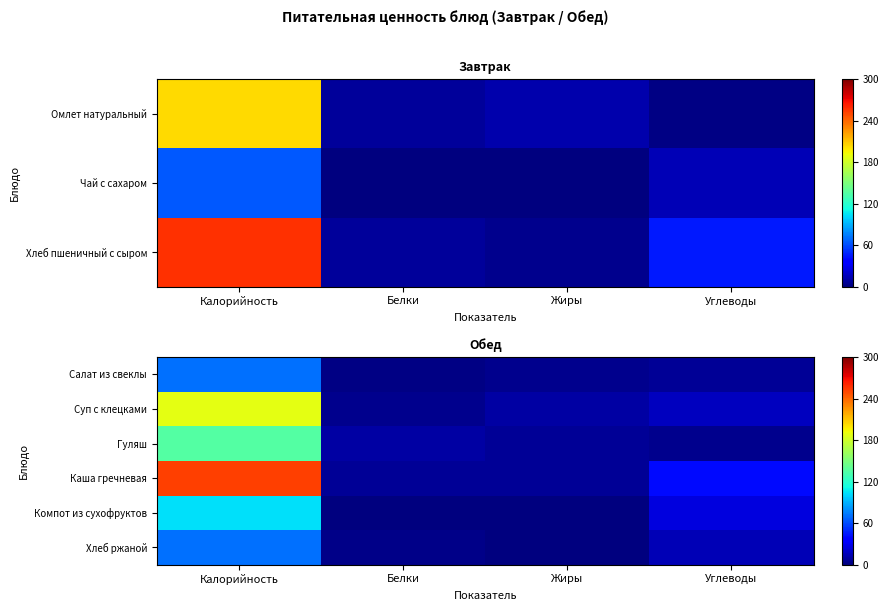

Rank the categories by Суп с клецками value from highest to lowest.

Калорийность, Углеводы, Жиры, Белки